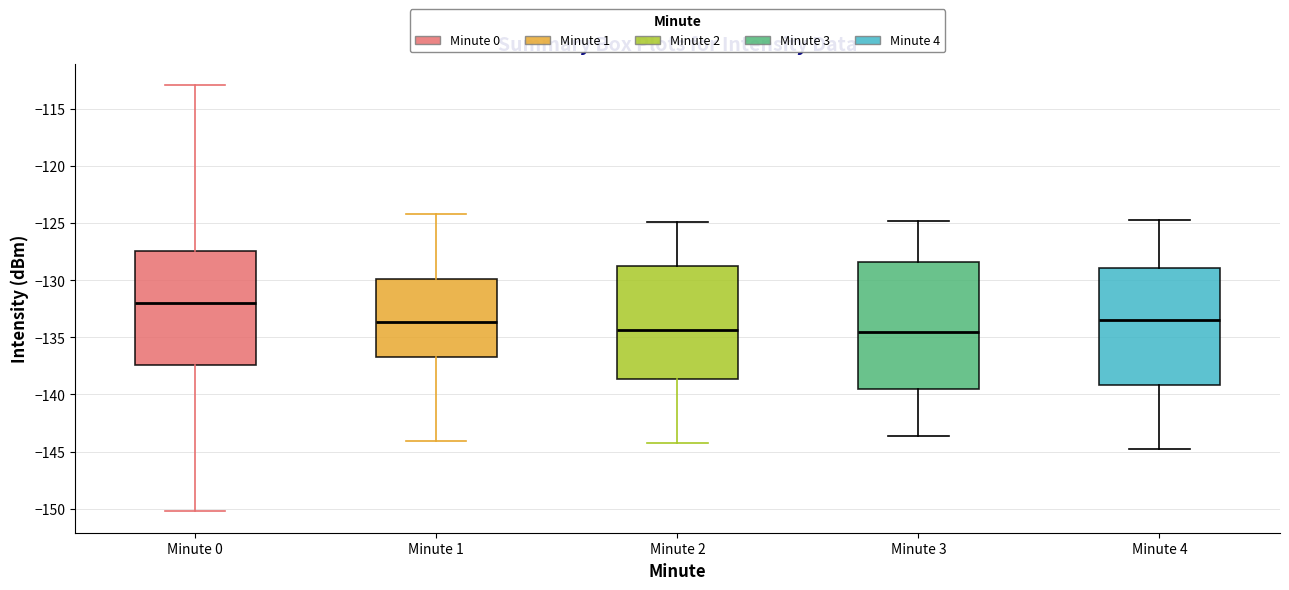

Reading left to right, read every box against the y-axis: the position of its median line, the range the box covers, and the ends of its whiskers. The values are not printed on the chart, so give them approximately, as read against the axis.

Minute 0: median -132.0, box -137.5 to -127.5, whiskers -150.0 to -113.0
Minute 1: median -133.5, box -136.5 to -130.0, whiskers -144.0 to -124.0
Minute 2: median -134.5, box -138.5 to -128.5, whiskers -144.0 to -125.0
Minute 3: median -134.5, box -139.5 to -128.5, whiskers -143.5 to -125.0
Minute 4: median -133.5, box -139.0 to -129.0, whiskers -145.0 to -124.5